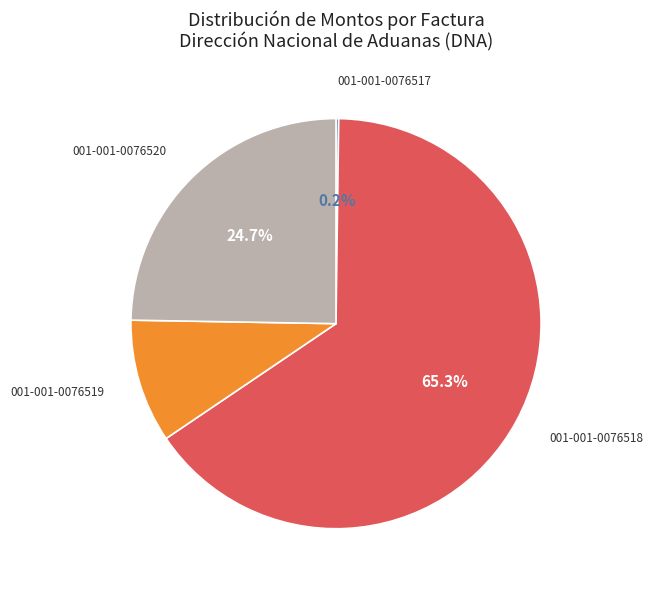

What is the ratio of the value at 001-001-0076518 to the value at 001-001-0076520?

2.6